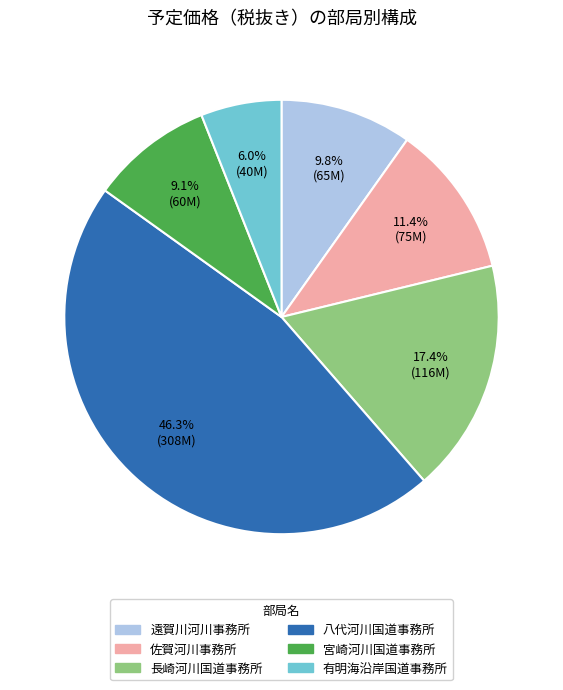

Combined, do 有明海沿岸国道事務所 and 宮崎河川国道事務所 account for over 50%?

No